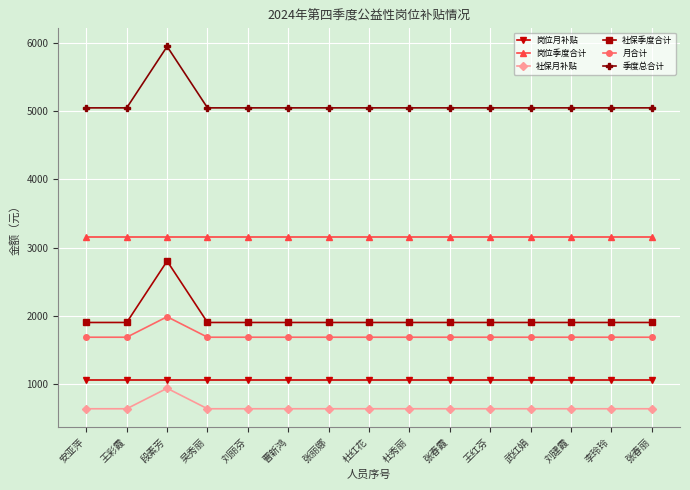

What is the spread (max minus min) of values at 刘丽芬?

4416.5